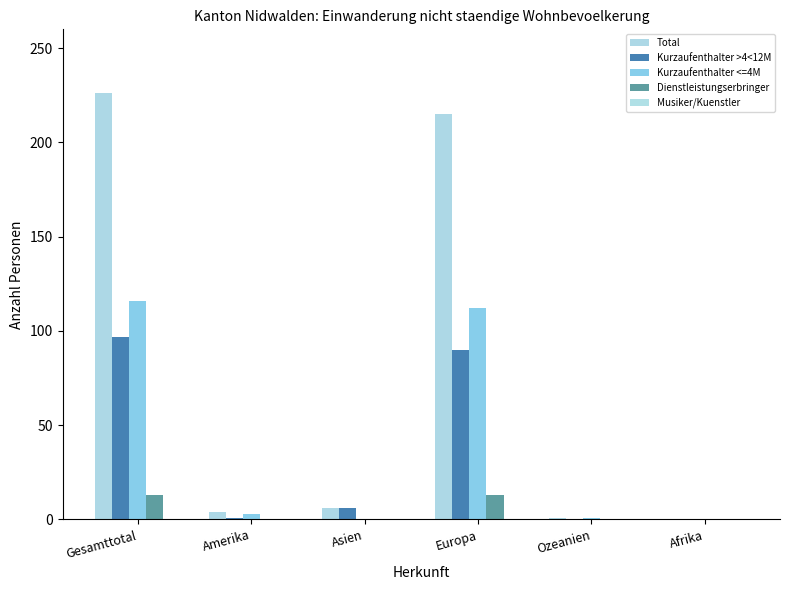

At which category is the sum across all series the highest?

Gesamttotal